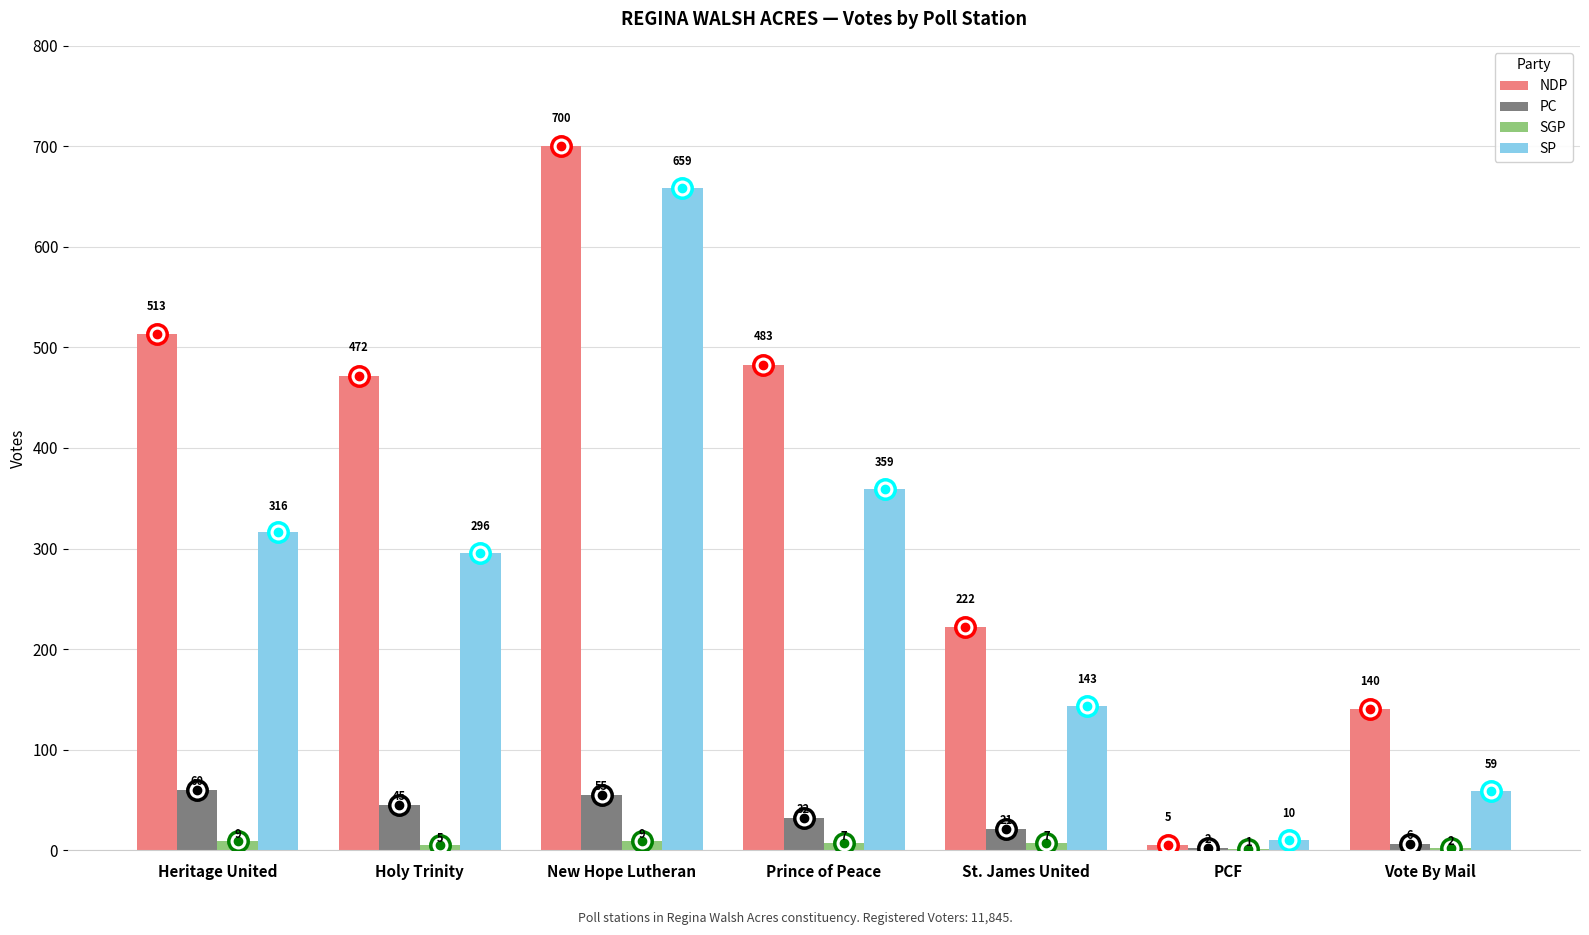

What is the sum of all PC values?

221